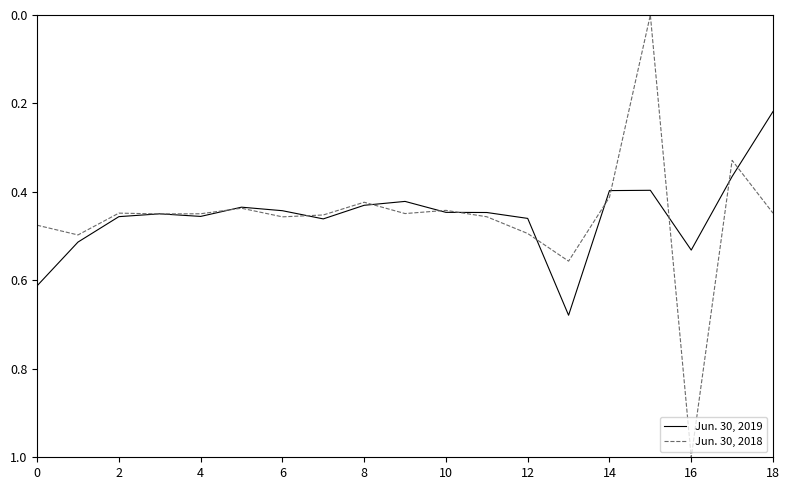

Which series has the widest spread of values?

Jun. 30, 2018